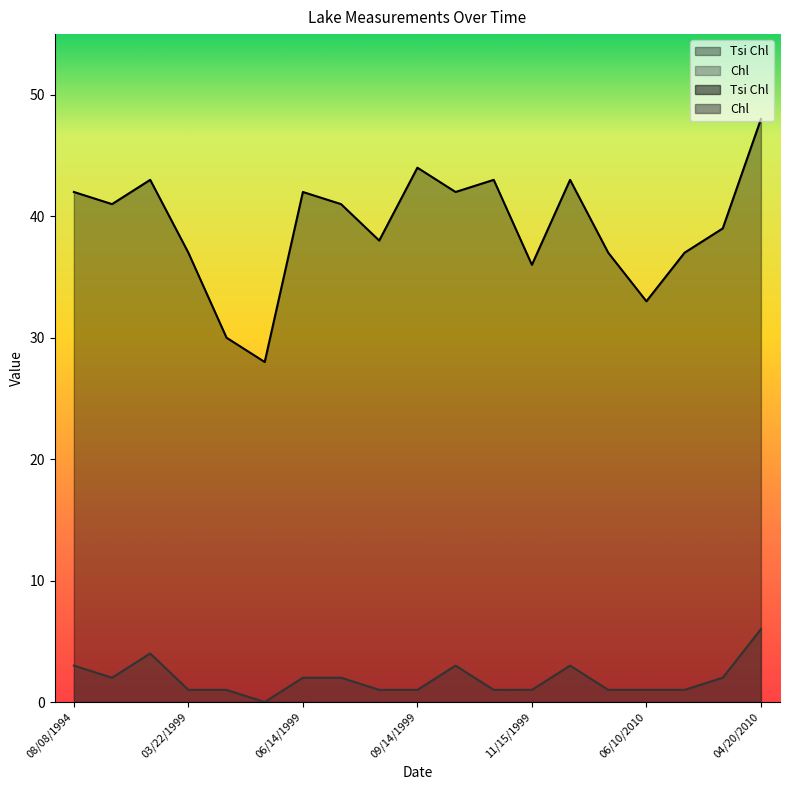

In Chl, how many points are lower than both neighbors (excluding endpoints)?

2